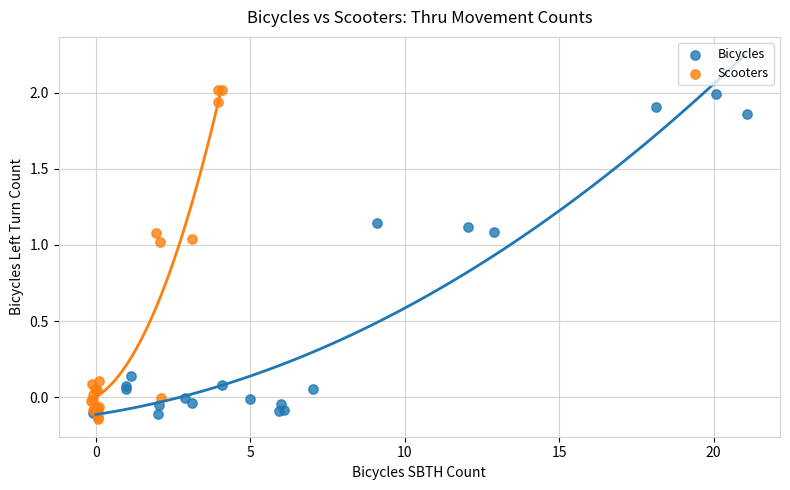

What are all the series names shown in the legend?

Bicycles, Scooters